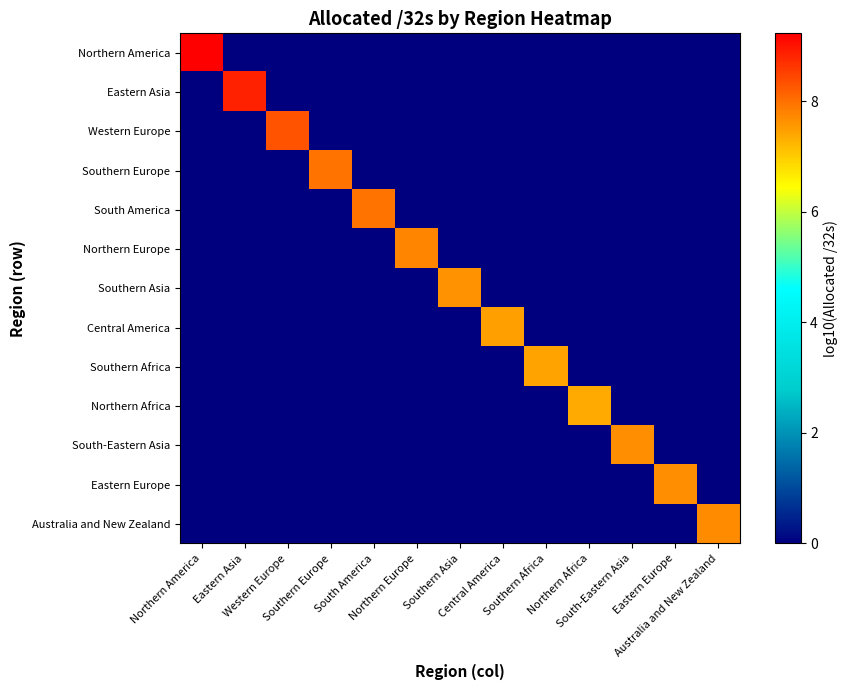

What is the total value across all series at Southern Asia?

7.6